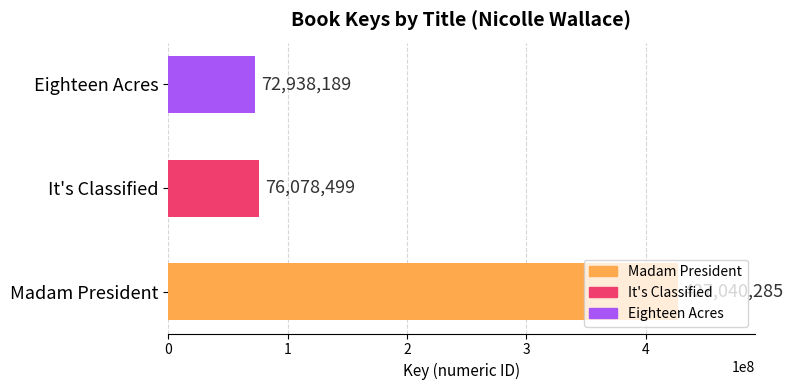

What is the change in value from It's Classified to Eighteen Acres?

-3140310